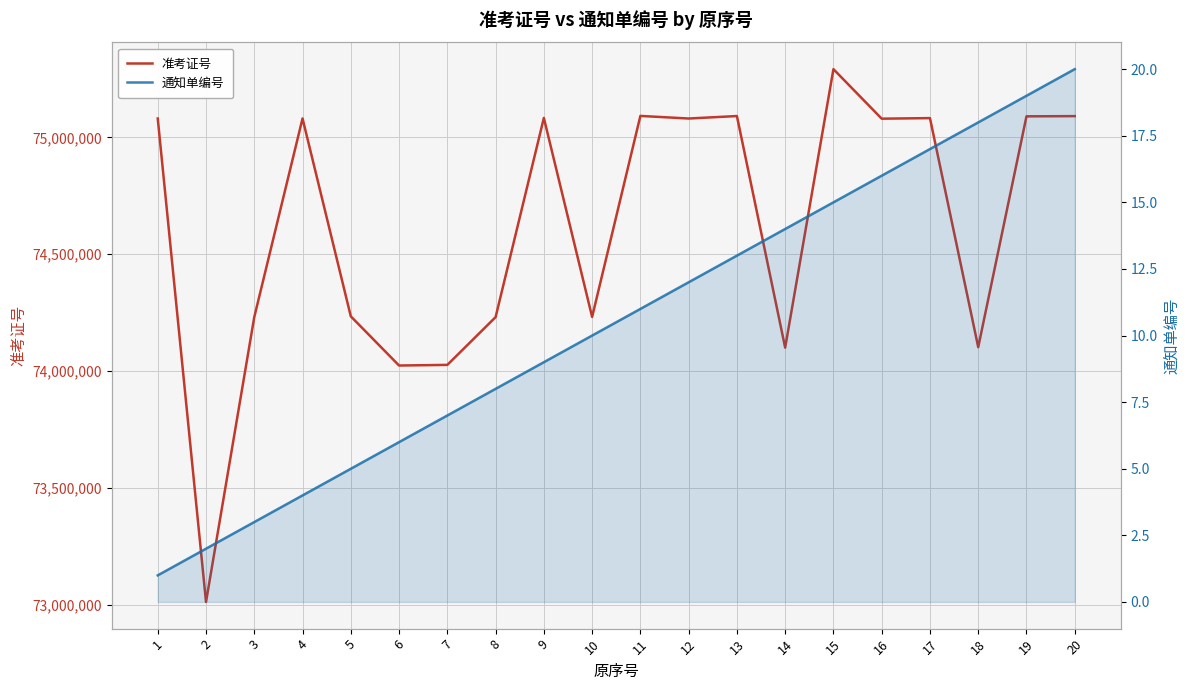

What is the greatest value displayed?

75292101